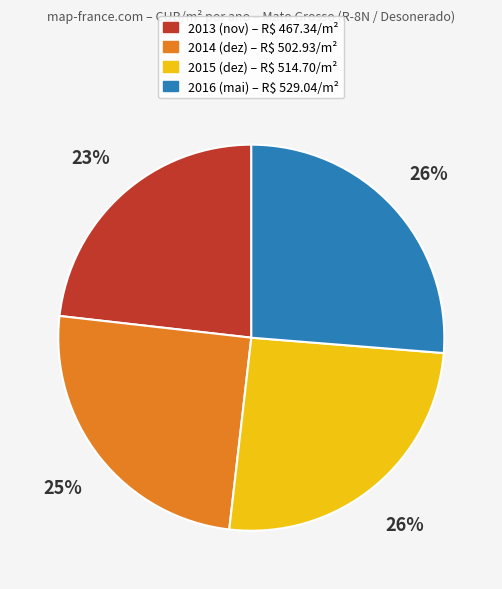

To the nearest percent, what is the difference between the largest and smallest slice percentages?

3%